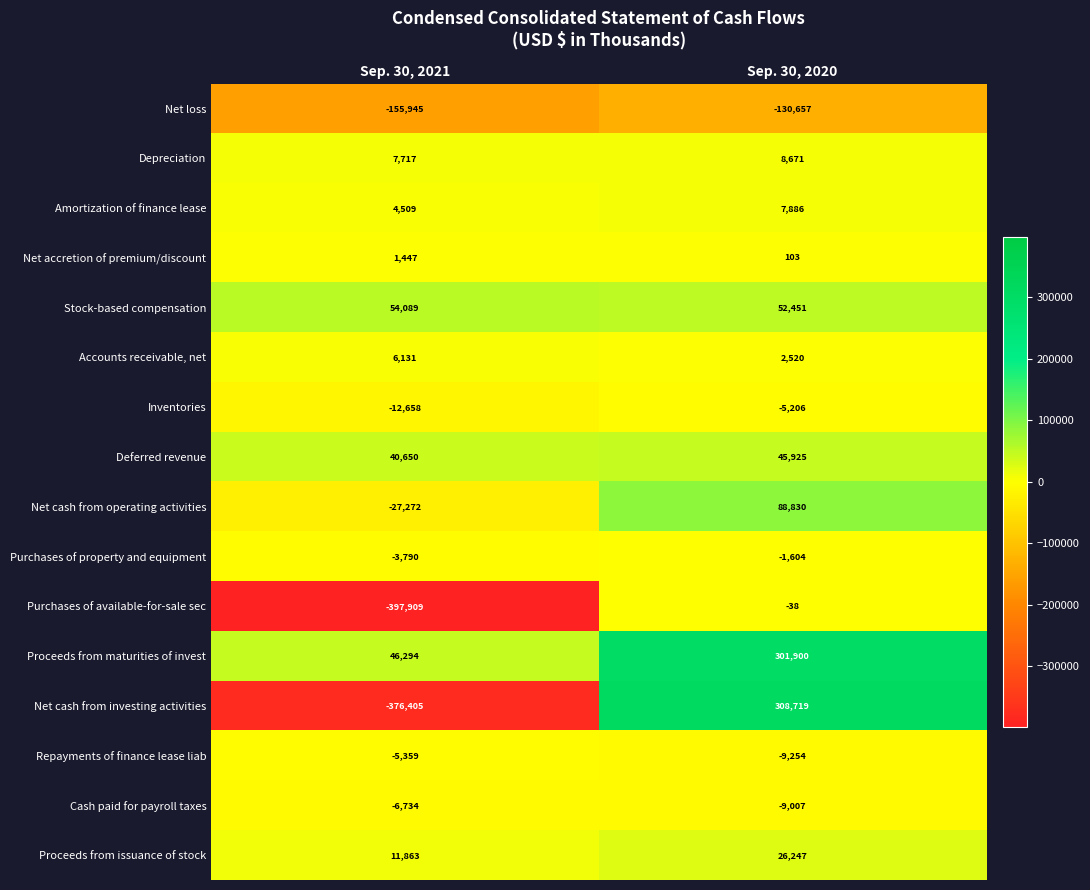

The value of Net cash from investing activities at Sep. 30, 2021 is -518563. True or false?

False